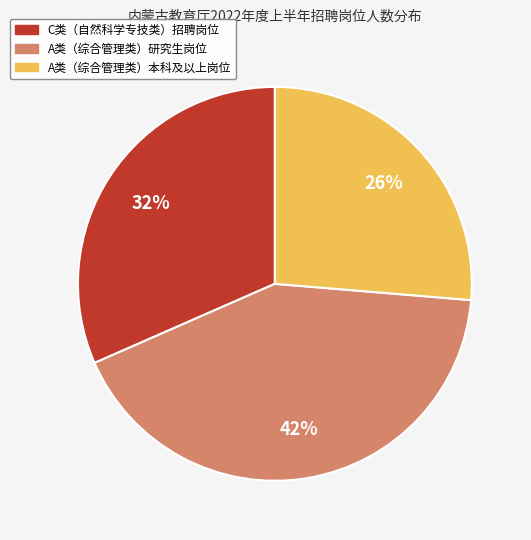

To the nearest percent, what is the average slice percentage?

33%